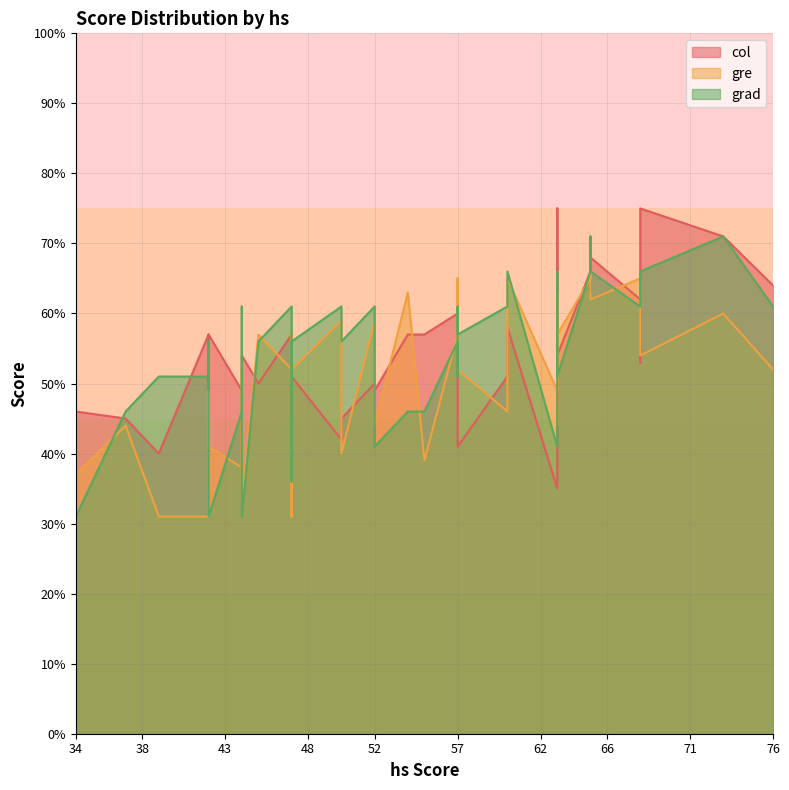

List the labels in order of col value, smallest first.

63, 39, 57, 50, 42, 47, 34, 50, 37, 34, 63, 44, 52, 45, 52, 44, 60, 57, 47, 57, 68, 44, 63, 47, 54, 55, 60, 47, 42, 42, 60, 57, 68, 65, 76, 65, 65, 73, 63, 68